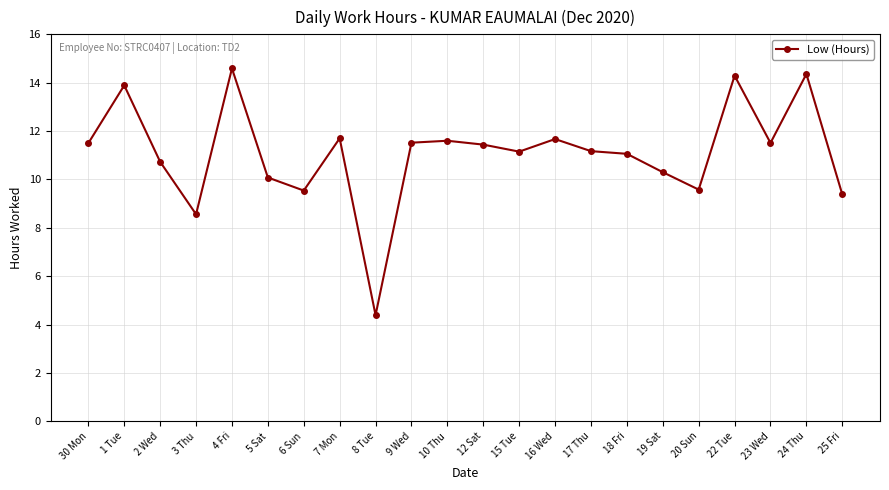

What is the sum of the values at 3 Thu and 17 Thu?

19.7